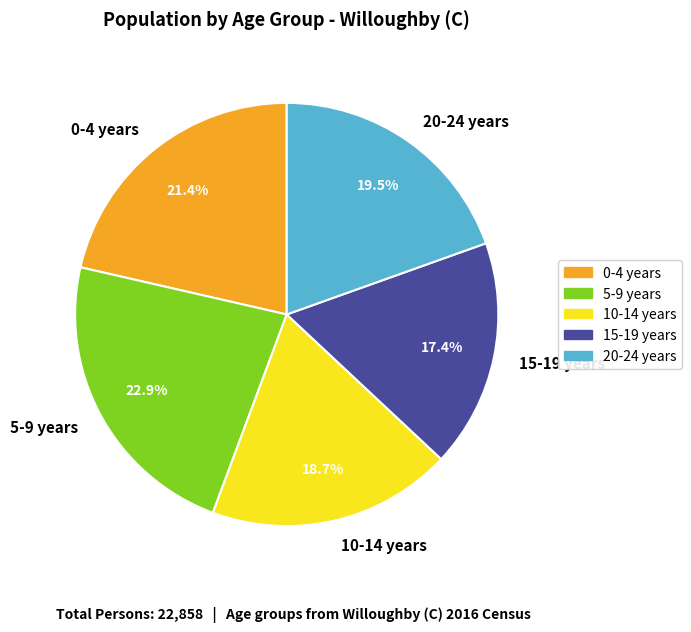

Approximately how many times larger is the value at 15-19 years compared to 10-14 years?

0.9